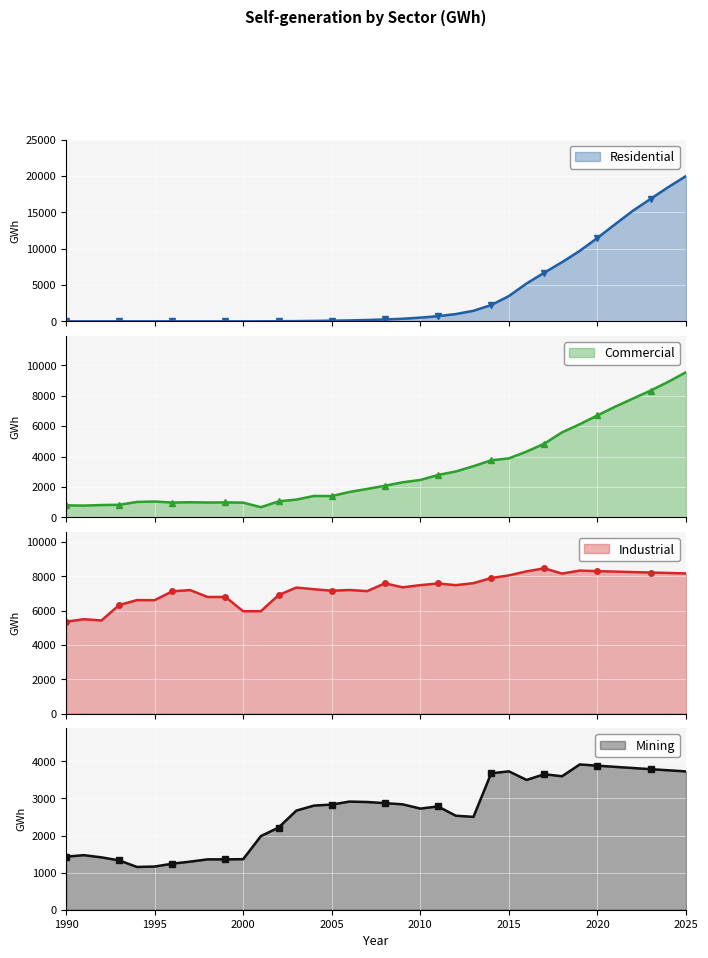

Reading left to right, transcribe all the data shown in this chart.

Residential: 0.0	0.0	0.0	0.0	0.0	0.0	0.0	0.0	0.1	0.4	1.3	3.7	14.0	29.4	58.3	88.2	125.0	182.4	259.4	354.0	511.0	713.7	997.9	1453.1	2241.5	3482.2	5215.0	6703.9	8147.1	9703.1	11486.8	13377.3	15227.8	16863.2	18483.4	20004.8
Commercial: 796.0	779.9	816.6	834.3	1020.9	1047.6	980.4	998.8	983.3	990.3	974.1	674.1	1058.6	1173.3	1414.6	1408.0	1675.9	1874.2	2084.1	2310.8	2463.8	2791.0	3021.2	3369.4	3755.1	3881.6	4329.0	4849.3	5592.8	6126.1	6706.8	7277.5	7810.4	8335.3	8913.5	9544.5
Industrial: 5350.2	5498.4	5425.9	6323.8	6610.9	6607.0	7123.0	7195.7	6791.1	6795.6	5962.5	5966.3	6905.9	7342.3	7244.0	7157.1	7201.4	7133.9	7589.8	7356.0	7483.9	7580.3	7483.1	7599.3	7896.9	8051.9	8286.1	8463.5	8156.1	8332.4	8298.4	8271.1	8244.2	8217.8	8191.8	8166.3
Mining: 1430.5	1470.3	1411.4	1329.5	1152.8	1163.3	1241.4	1295.8	1358.0	1357.0	1363.2	1984.8	2215.3	2671.1	2806.9	2834.0	2914.7	2903.0	2872.9	2840.4	2726.2	2783.6	2533.4	2503.0	3677.4	3729.3	3498.1	3651.8	3597.0	3915.5	3882.1	3850.4	3819.2	3788.3	3757.7	3727.5